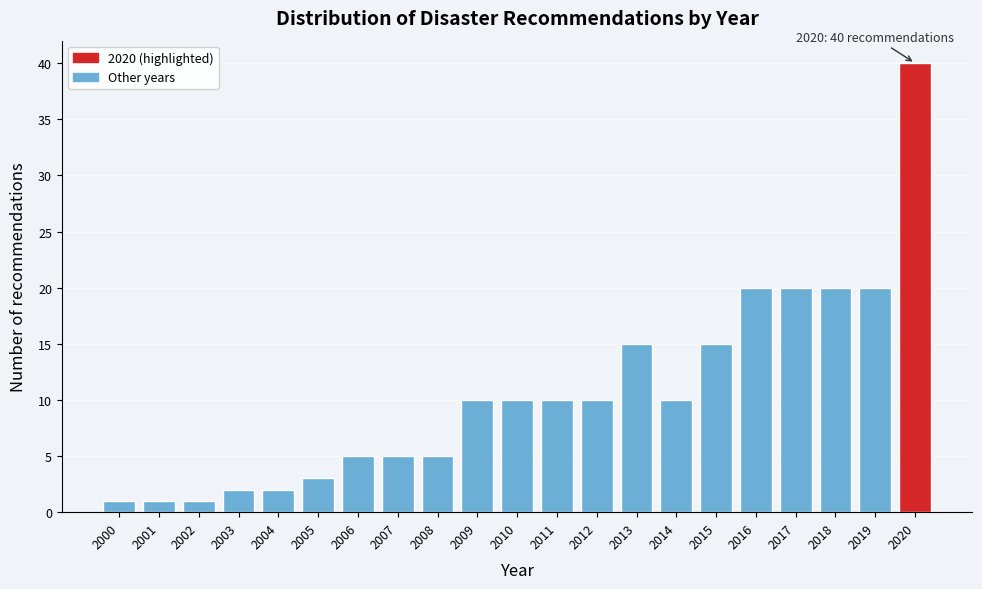

Reading left to right, what are all the values shown in this chart?

2000=1	2001=1	2002=1	2003=2	2004=2	2005=3	2006=5	2007=5	2008=5	2009=10	2010=10	2011=10	2012=10	2013=15	2014=10	2015=15	2016=20	2017=20	2018=20	2019=20	2020=40